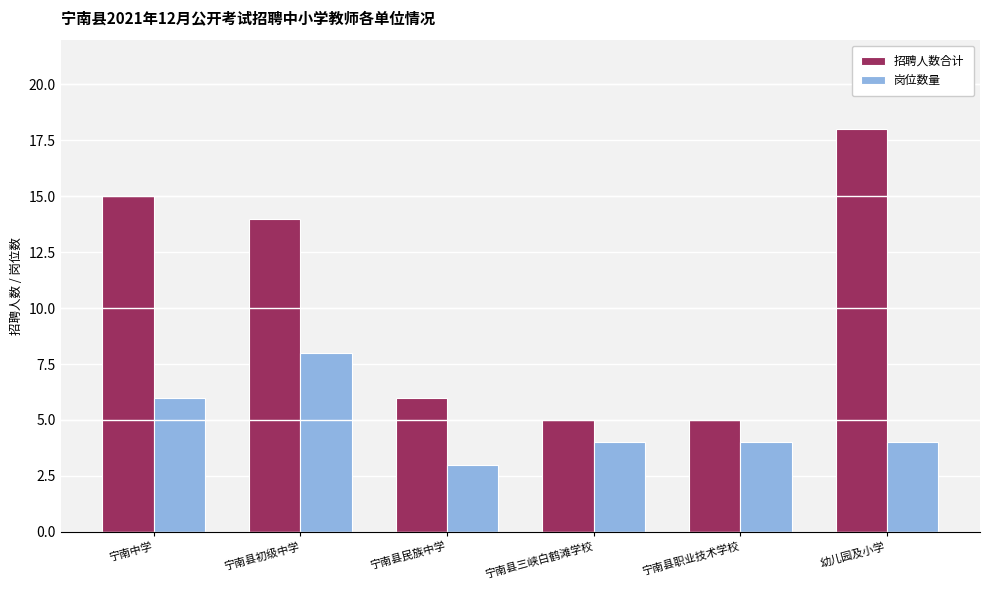

What is the greatest value displayed?

18